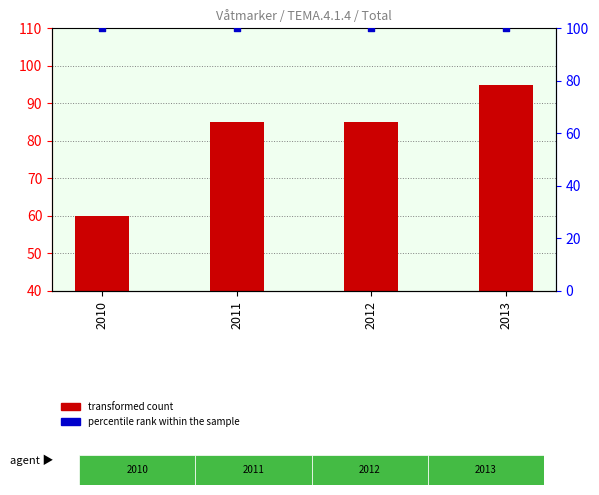

What are all the series names shown in the legend?

transformed count, percentile rank within the sample